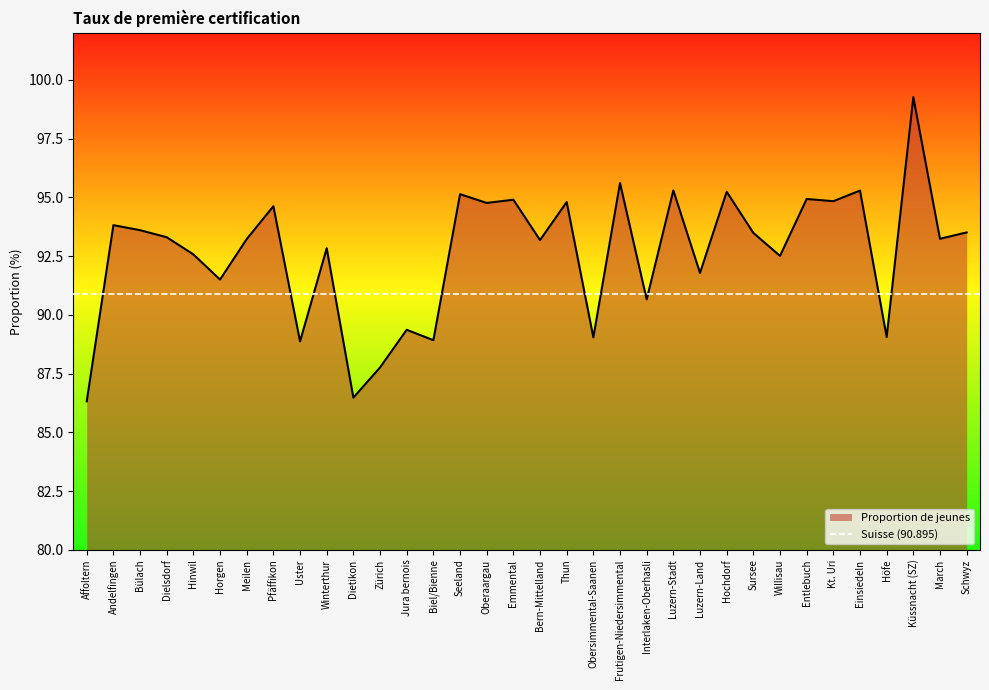

Between Thun and Andelfingen, which is larger?

Thun